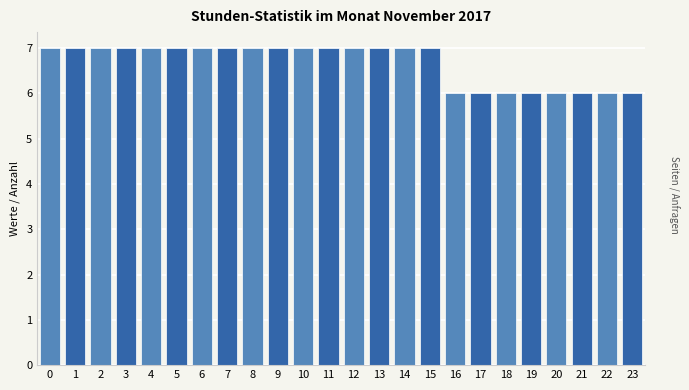

Reading left to right, list all the values displayed in this chart.

7	7	7	7	7	7	7	7	7	7	7	7	7	7	7	7	6	6	6	6	6	6	6	6